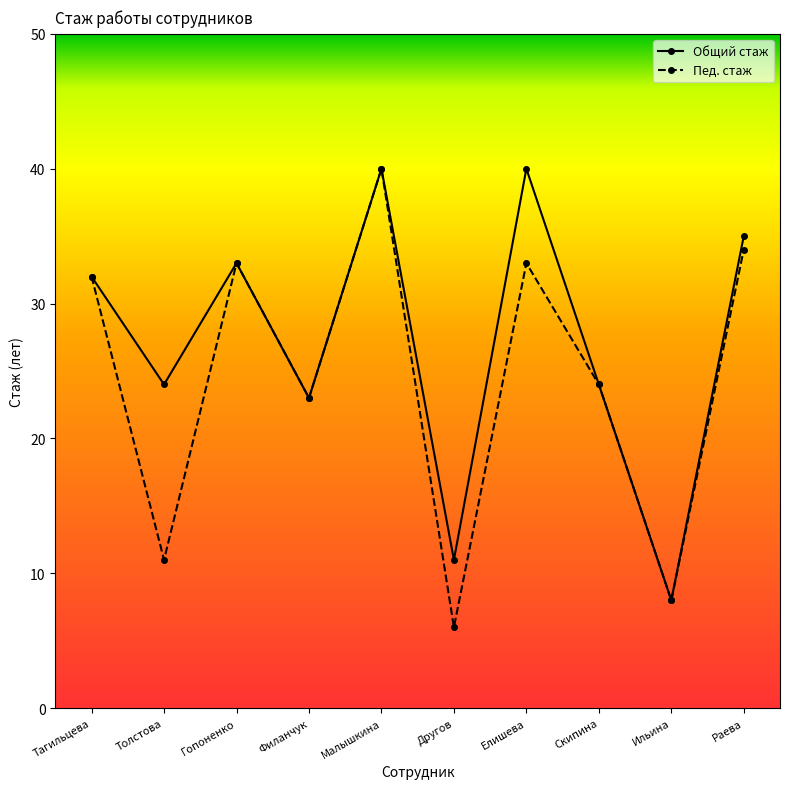

What position from the left is Раева?

10